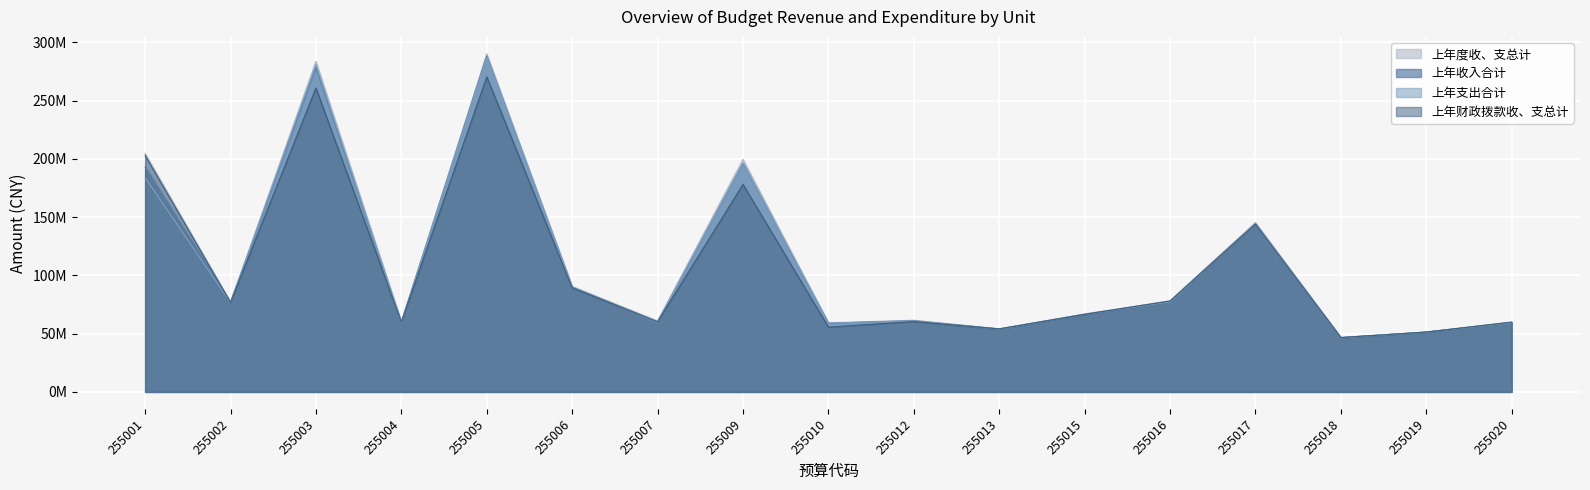

What is the difference between the highest and lowest values at 255018?

317429.6